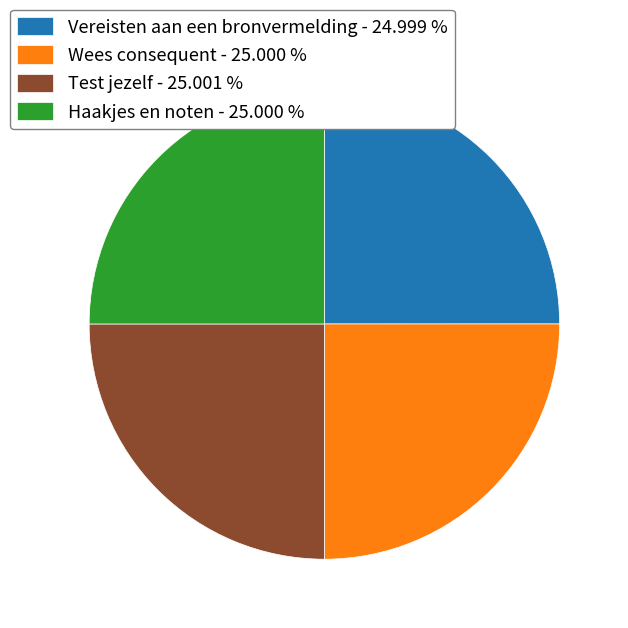

Is it true that Haakjes en noten is 25% of the pie?

True